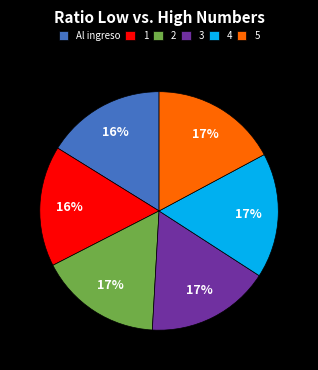

Is it true that 2 is 17% of the pie?

True